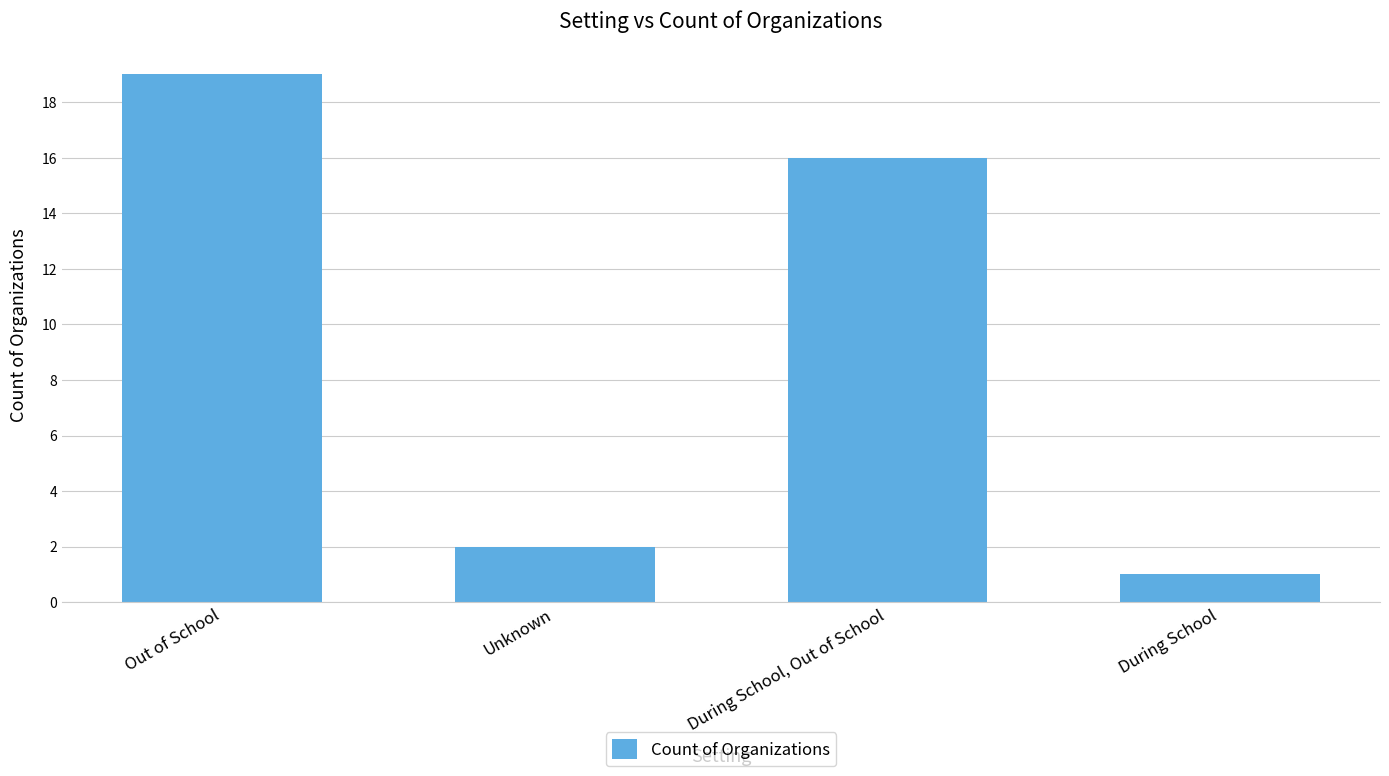

List the labels in order of value, smallest first.

During School, Unknown, During School, Out of School, Out of School